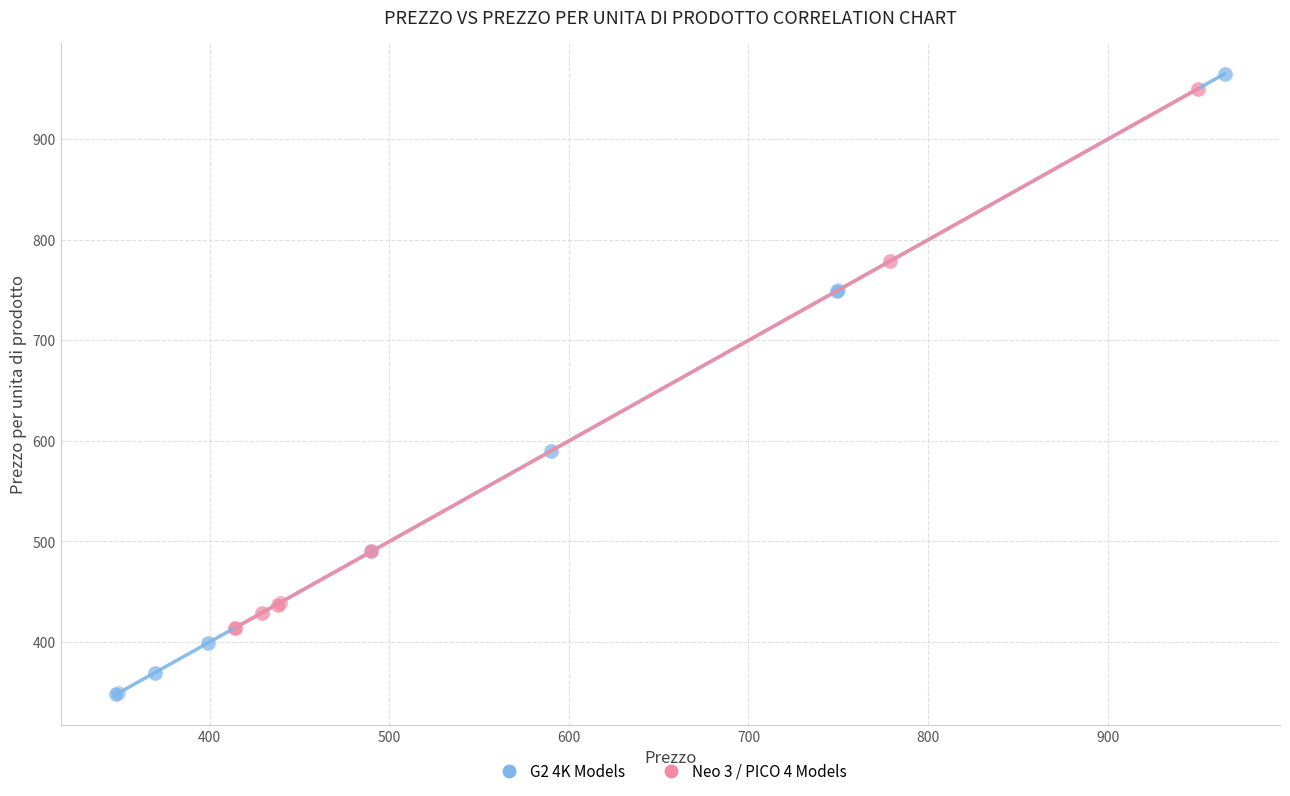

Which series has the largest Y range (max minus min)?

G2 4K Models